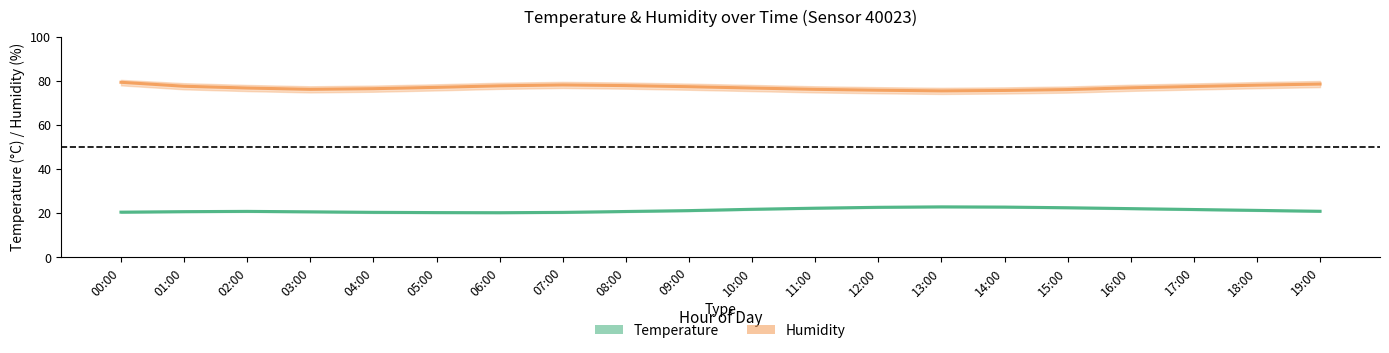

What is the value of the temperature point at the 2nd from the left?

20.7